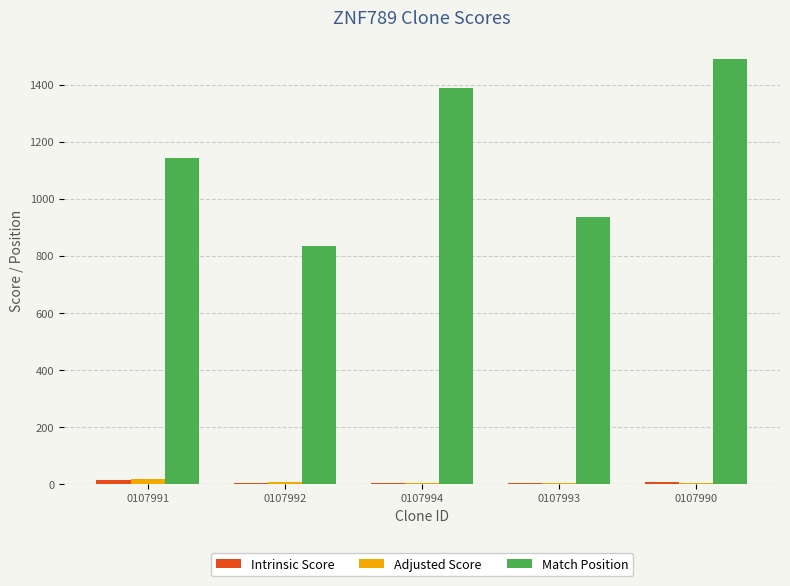

Which series changed the most between 0107992 and 0107990?

Match Position